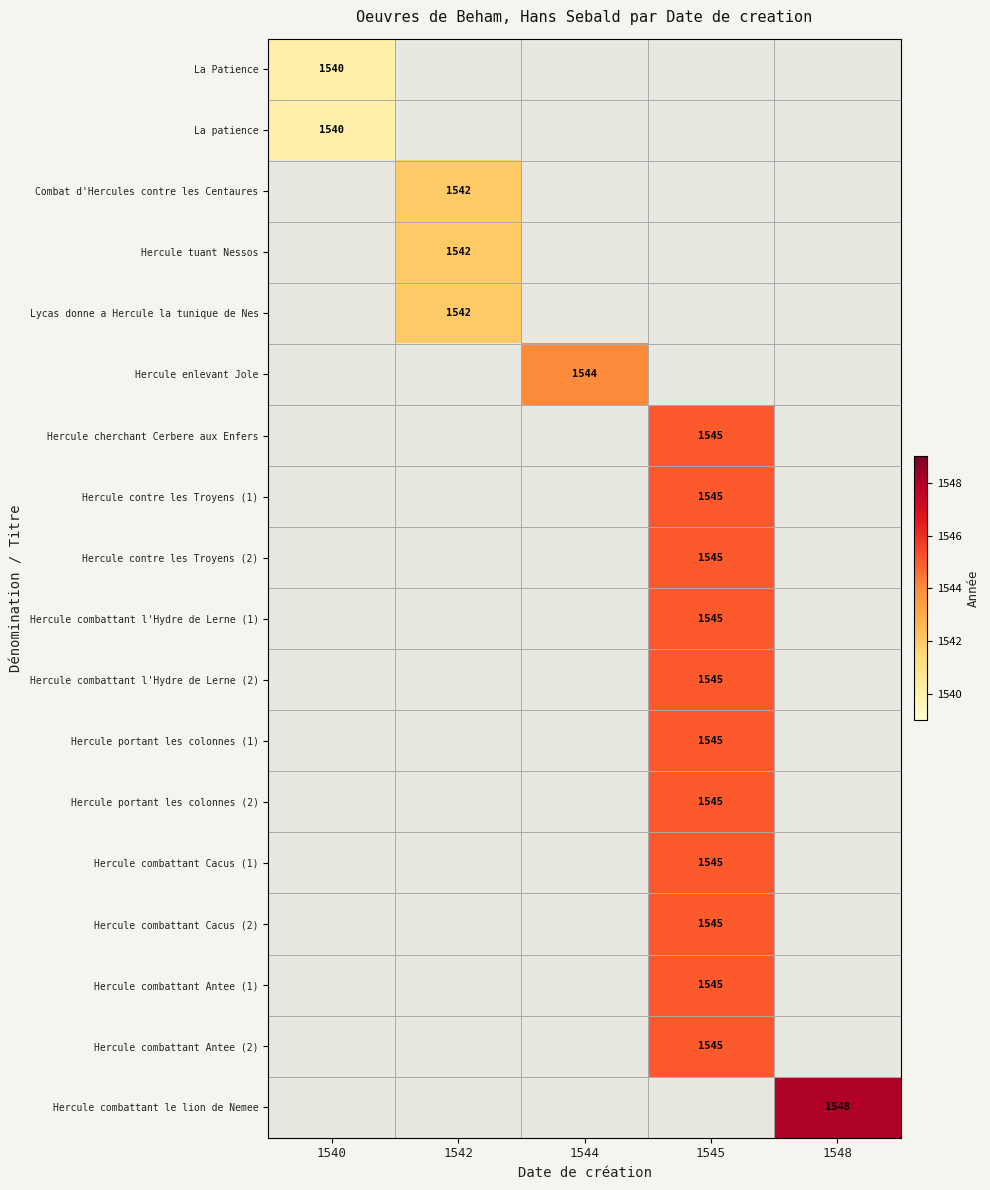

Is it true that Hercule combattant Cacus (2) equals 393 at 1545?

False